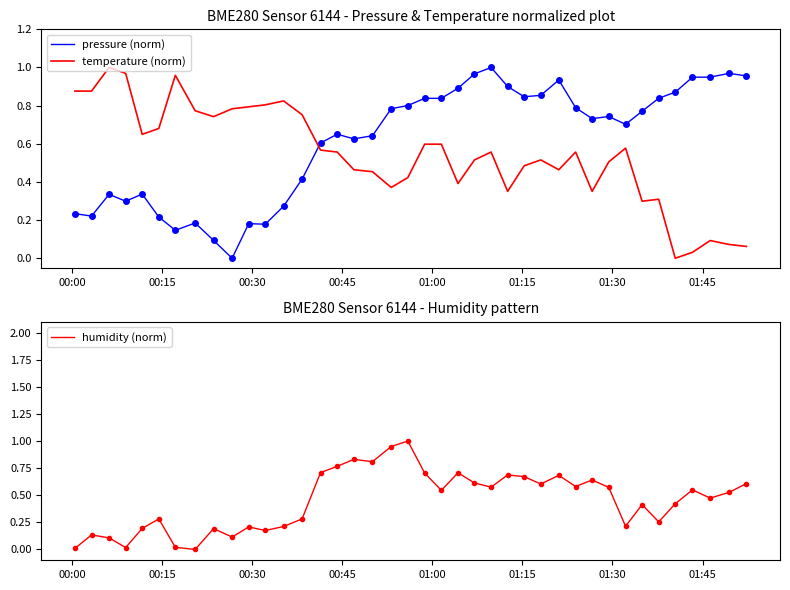

True or false: pressure (norm) and temperature (norm) cross at least once.

True